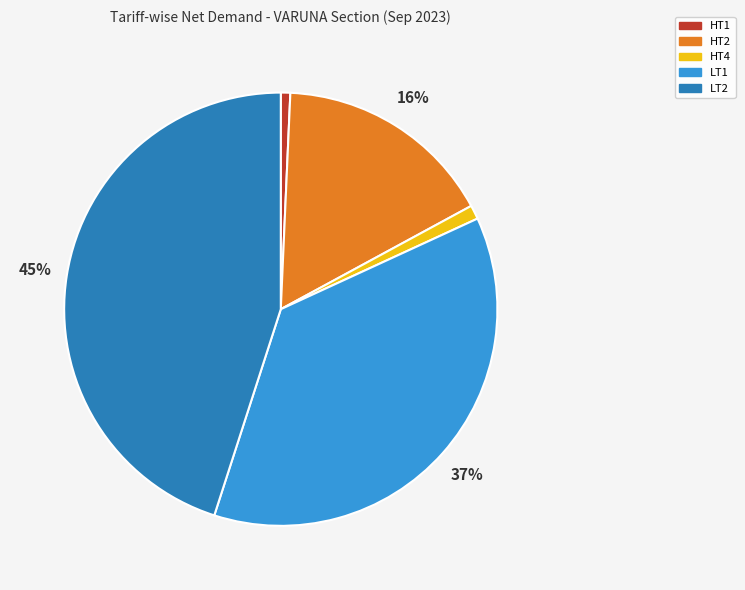

What percentage is the LT1 slice, to the nearest percent?

37%